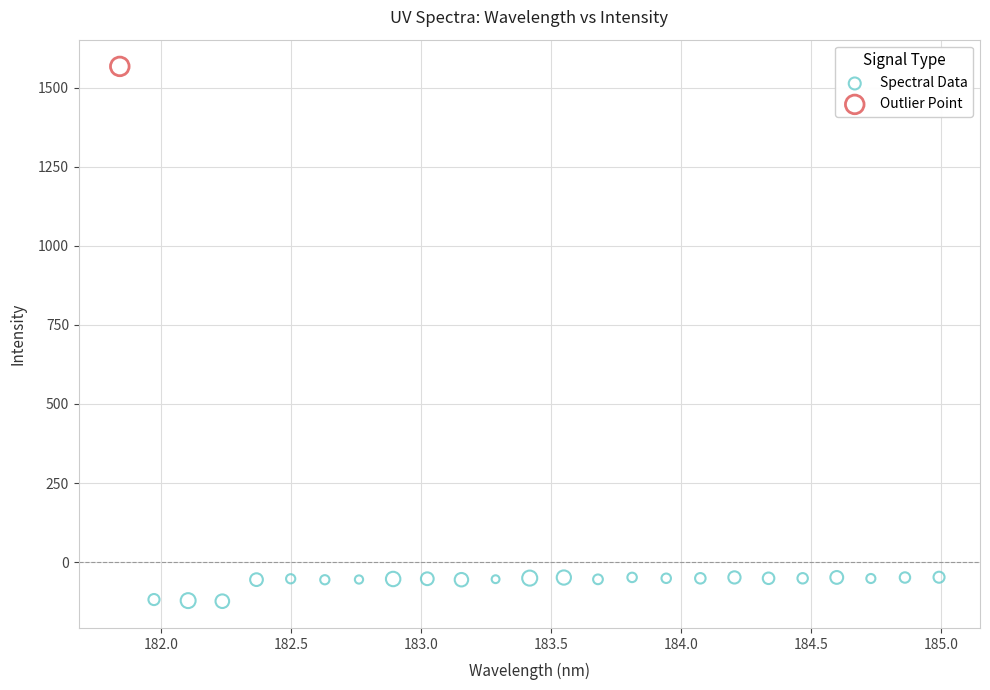

What are all the series names shown in the legend?

Spectral Data, Outlier Point